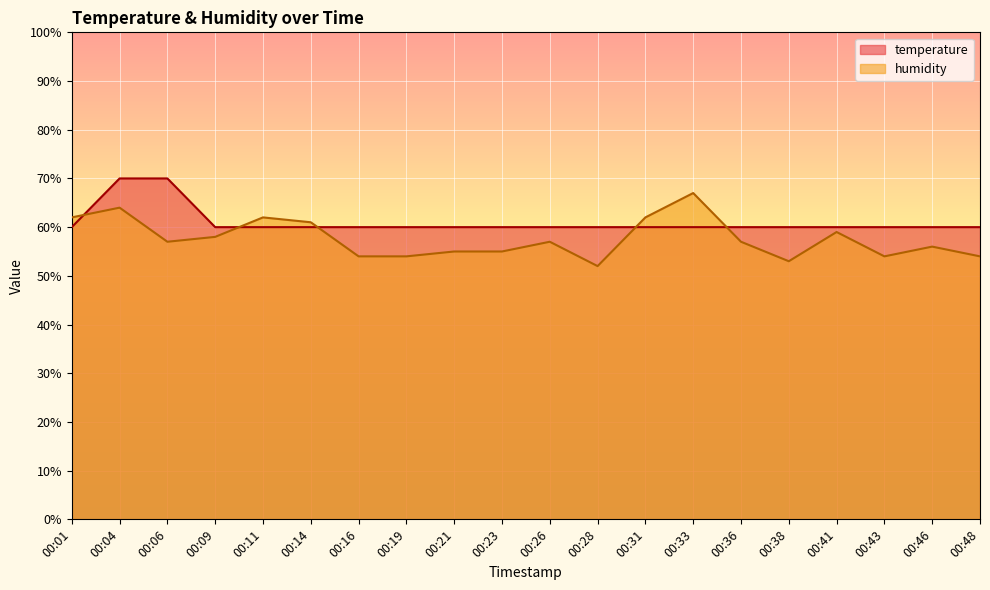

At which label is humidity closest to 59?

00:41